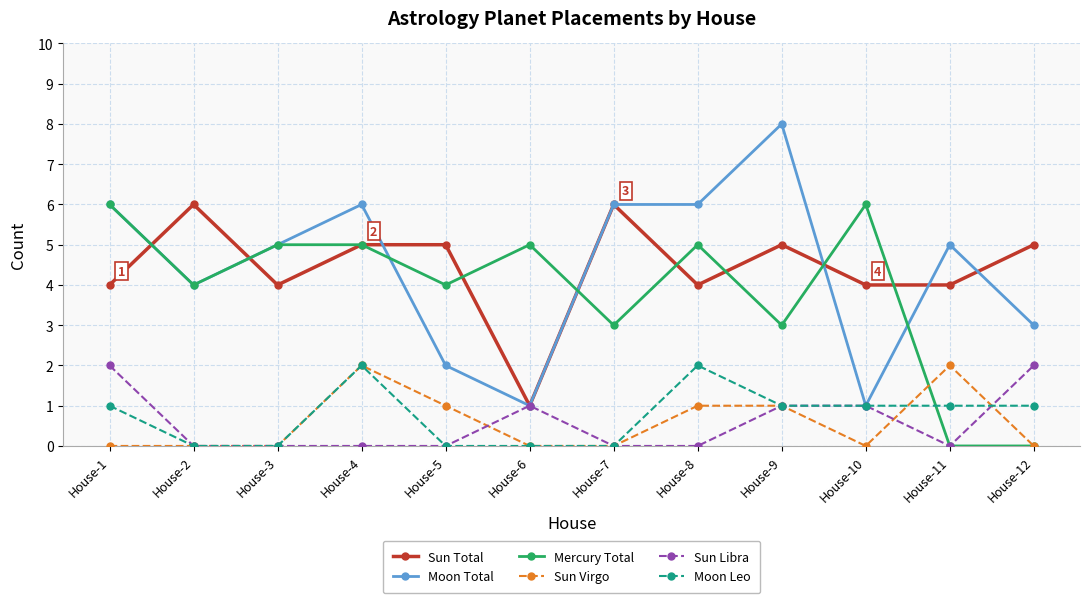

Is this an area chart (filled region under the line)?

No